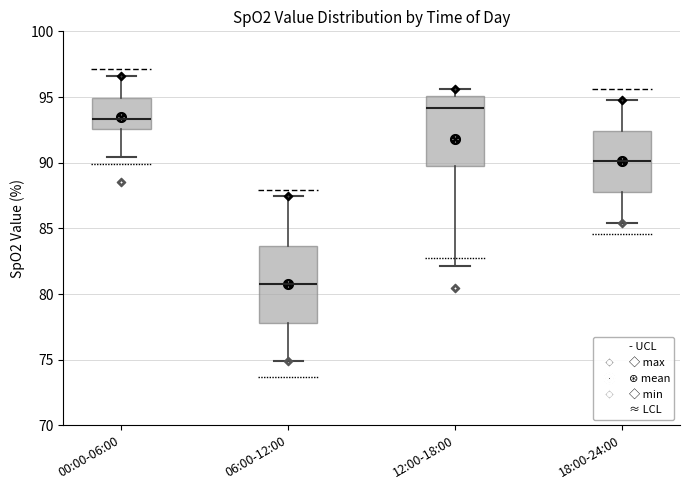

Reading left to right, transcribe this box plot: for each box, give where its median line is, the range the box spans, and where its two whiskers end, as read against the y-axis. The values are not printed on the chart, so give them approximately, as read against the axis.

00:00-06:00: median 93.5, box 92.5 to 95.0, whiskers 90.5 to 96.5
06:00-12:00: median 81.0, box 78.0 to 83.5, whiskers 75.0 to 87.5
12:00-18:00: median 94.0, box 90.0 to 95.0, whiskers 82.0 to 95.5
18:00-24:00: median 90.0, box 88.0 to 92.5, whiskers 85.5 to 95.0